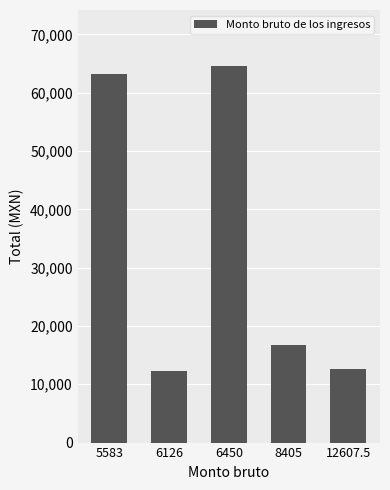

Read the value at 6450.

64500.0